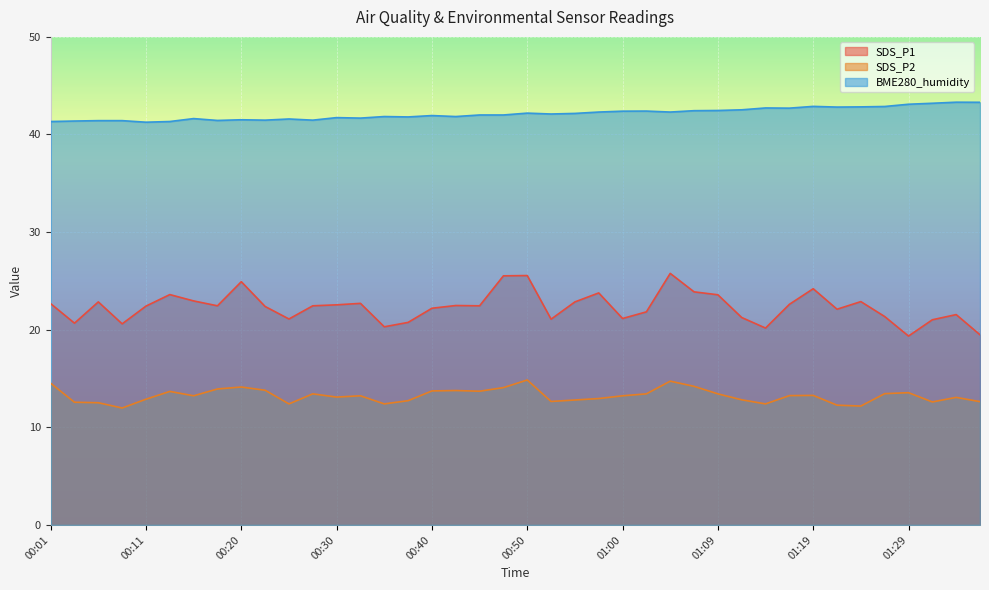

What is the minimum value for SDS_P1?

19.4